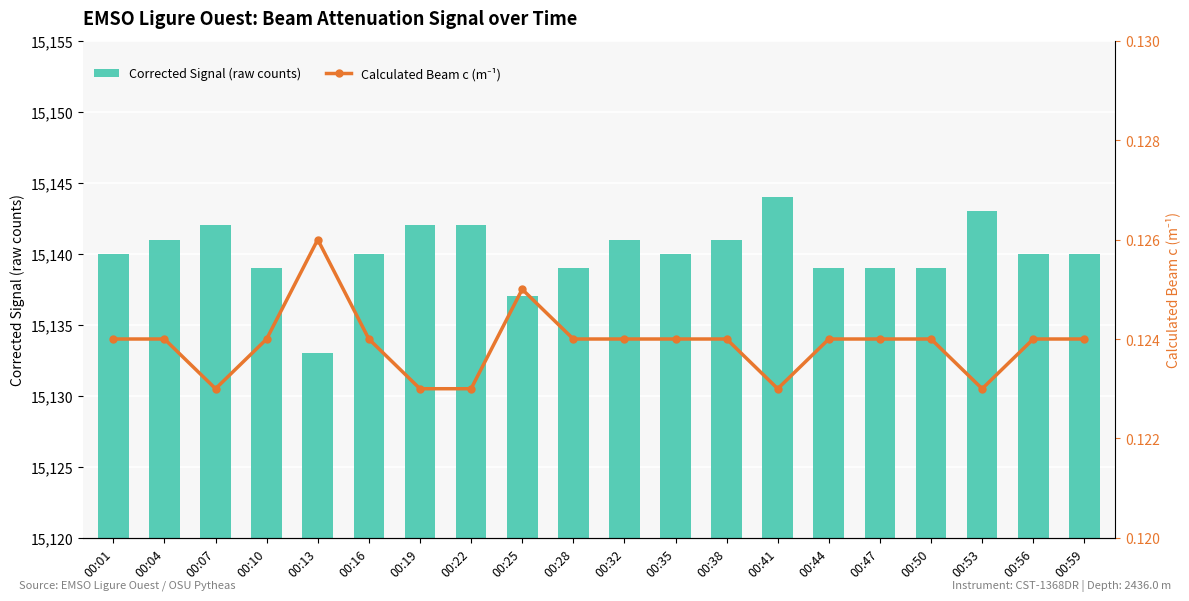

At how many categories does at least one series exceed 2550?

20